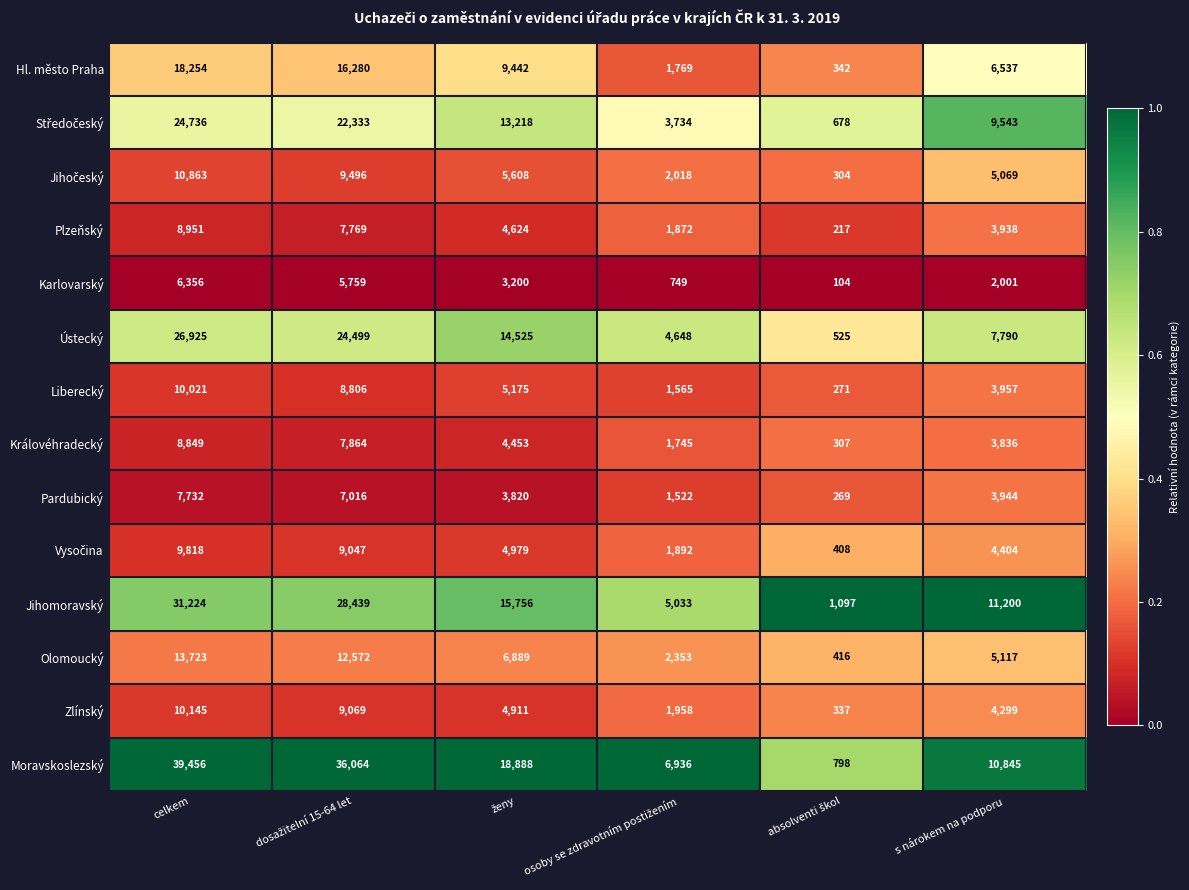

Is it true that Jihomoravský equals 48907 at celkem?

False